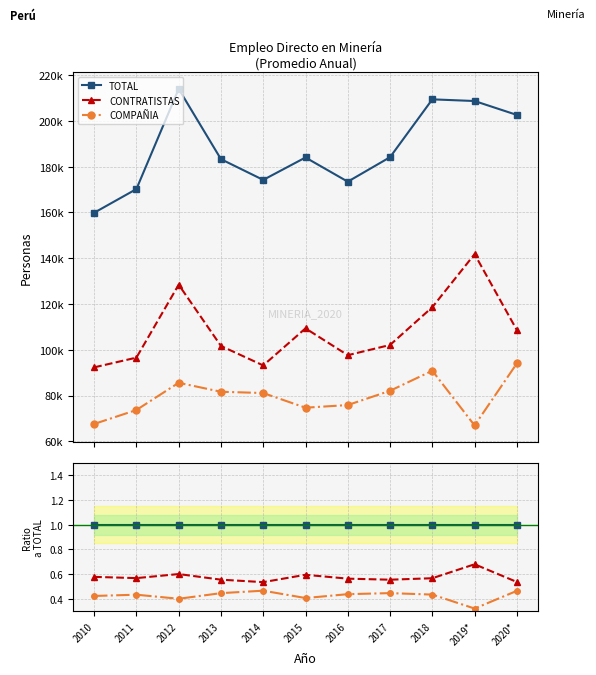

How many lines are shown in the chart?

3